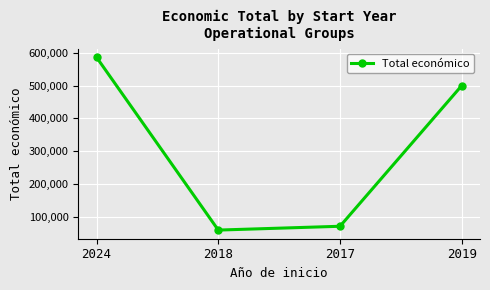

List the labels in order of value, largest first.

2024, 2019, 2017, 2018